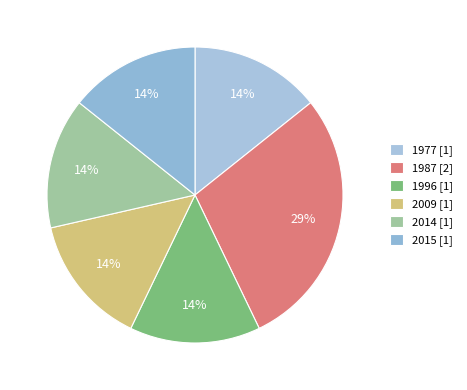

Does any single category account for the majority?

No